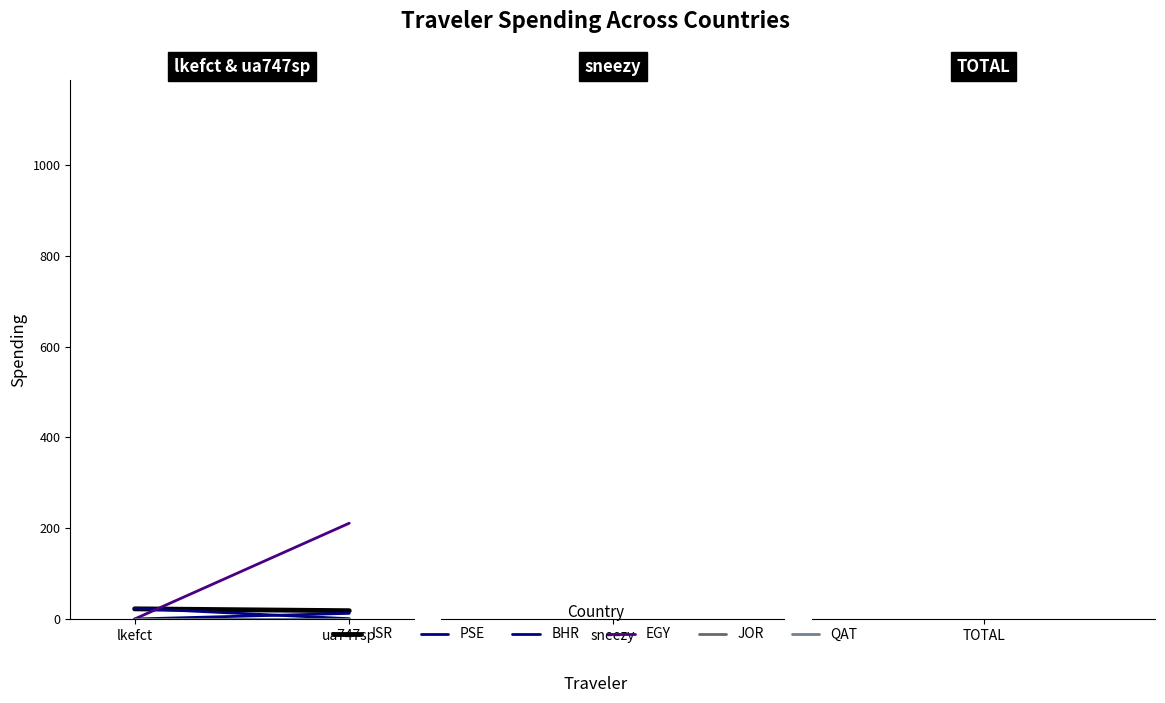

How many positive values does the BHR series have?

1